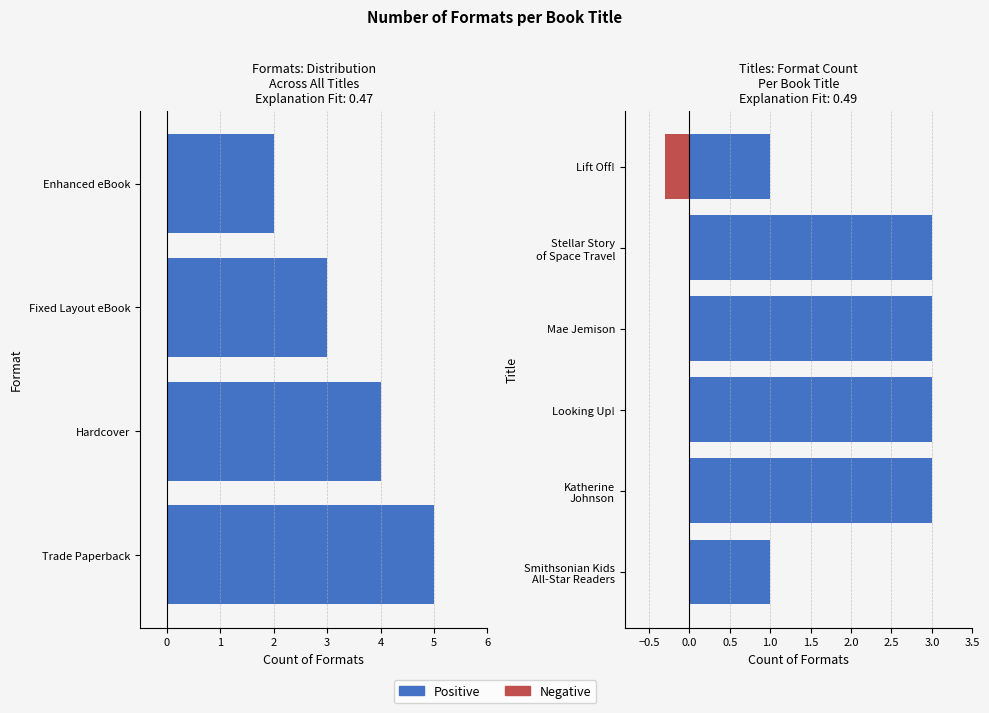

The chart shows a value of 3 at Stellar Story of Space Travel. True or false?

True